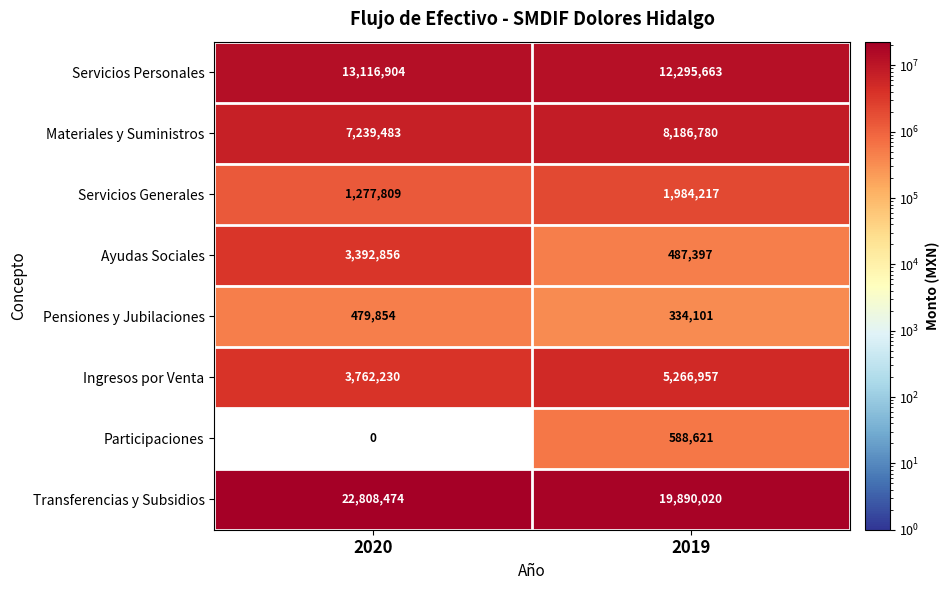

List the series in order of their peak value, lowest first.

Pensiones y Jubilaciones, Participaciones, Servicios Generales, Ayudas Sociales, Ingresos por Venta, Materiales y Suministros, Servicios Personales, Transferencias y Subsidios